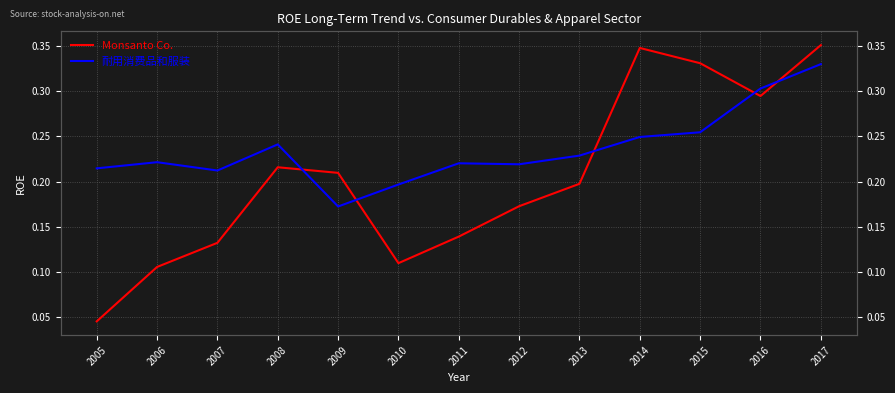

List the labels in order of Monsanto Co. value, smallest first.

2005, 2006, 2010, 2007, 2011, 2012, 2013, 2009, 2008, 2016, 2015, 2014, 2017